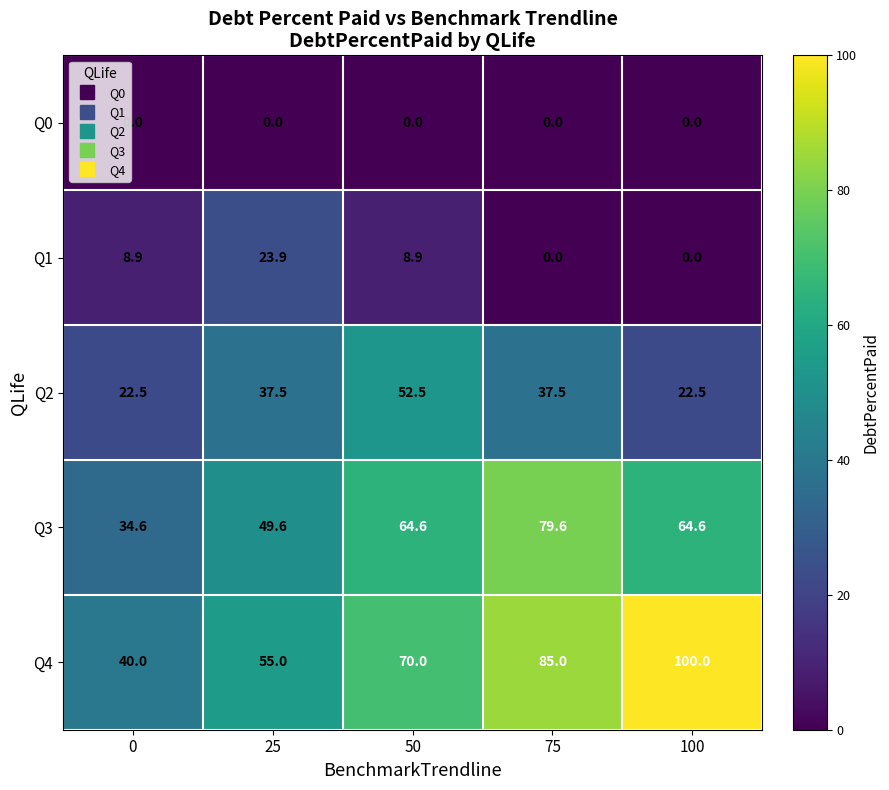

Which series has the largest range (max minus min)?

Q4